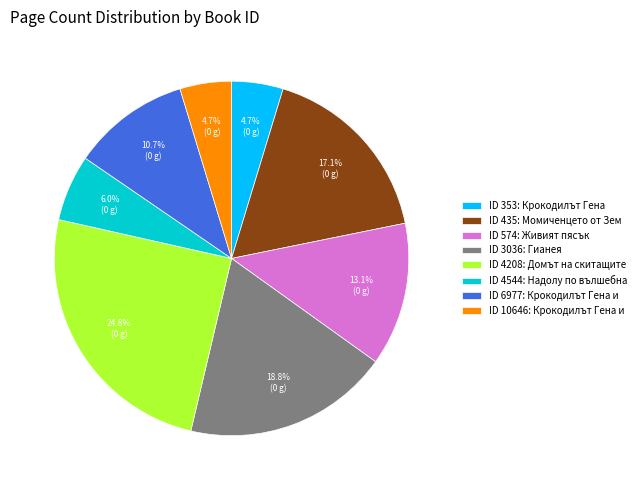

Between ID 3036: Гианея and ID 6977: Крокодилът Гена и, which is larger?

ID 3036: Гианея